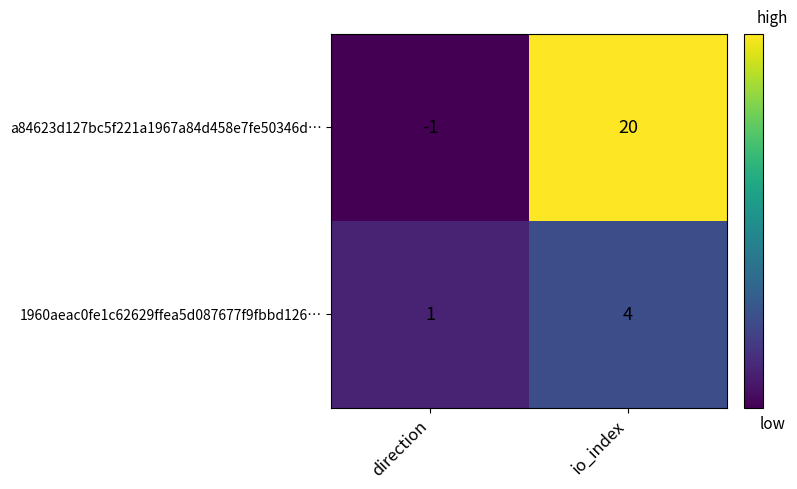

What is the average value of the a84623d127bc5f221a1967a84d458e7fe50346d… series?

10